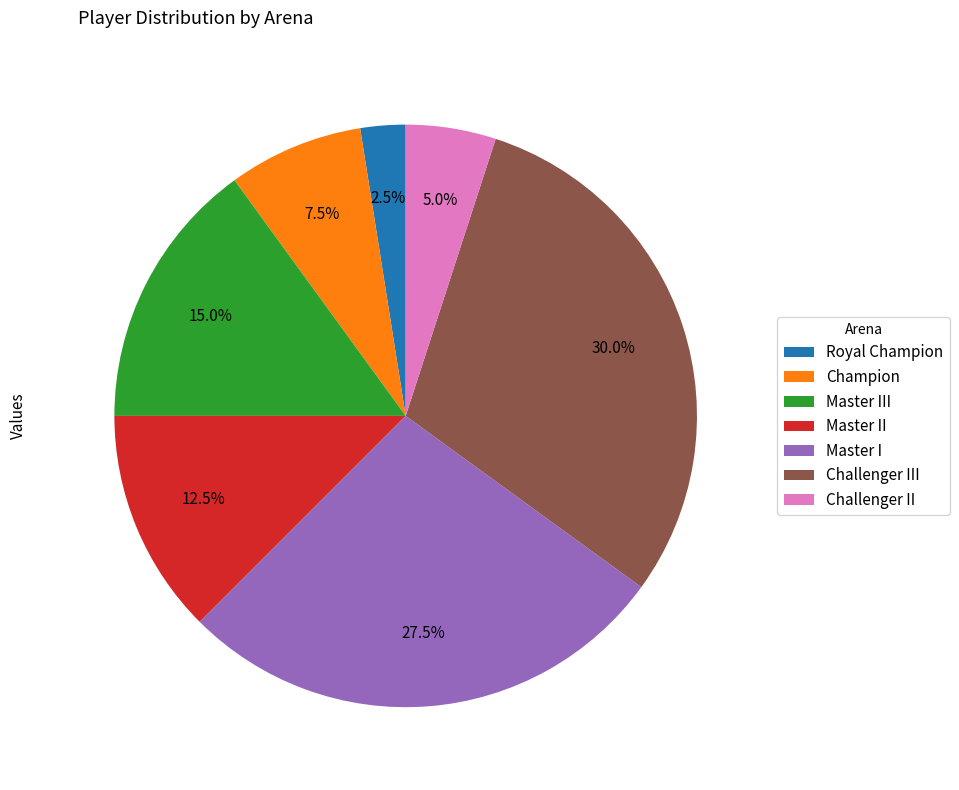

What is the total percentage of Master II and Challenger III?

42.5%